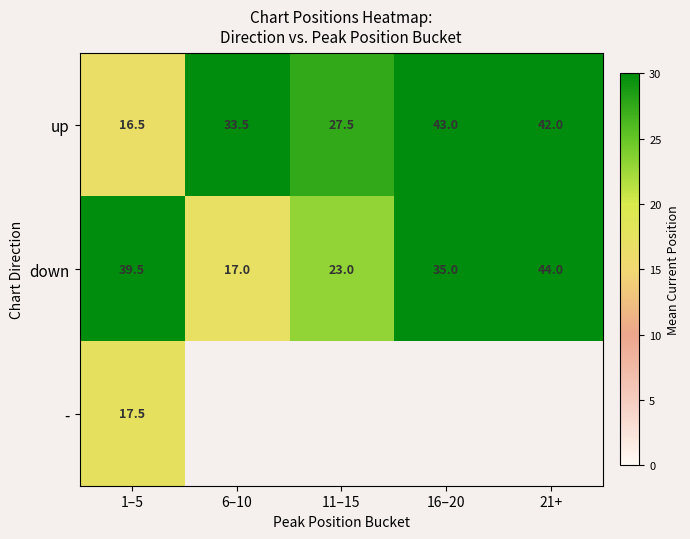

What is the difference between the up values at 21+ and 6–10?

8.5